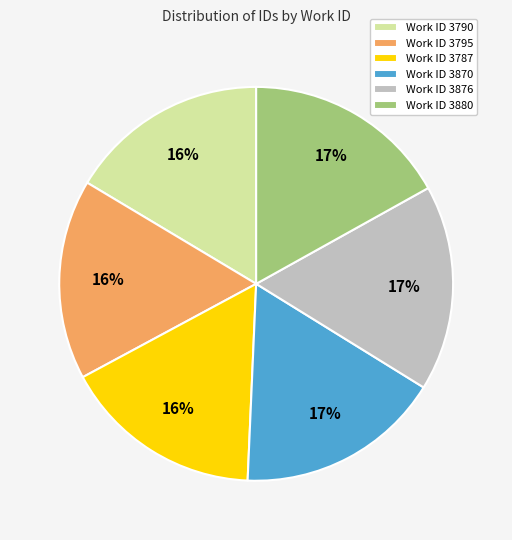

Approximately how many times larger is the value at Work ID 3876 compared to Work ID 3870?

1.0